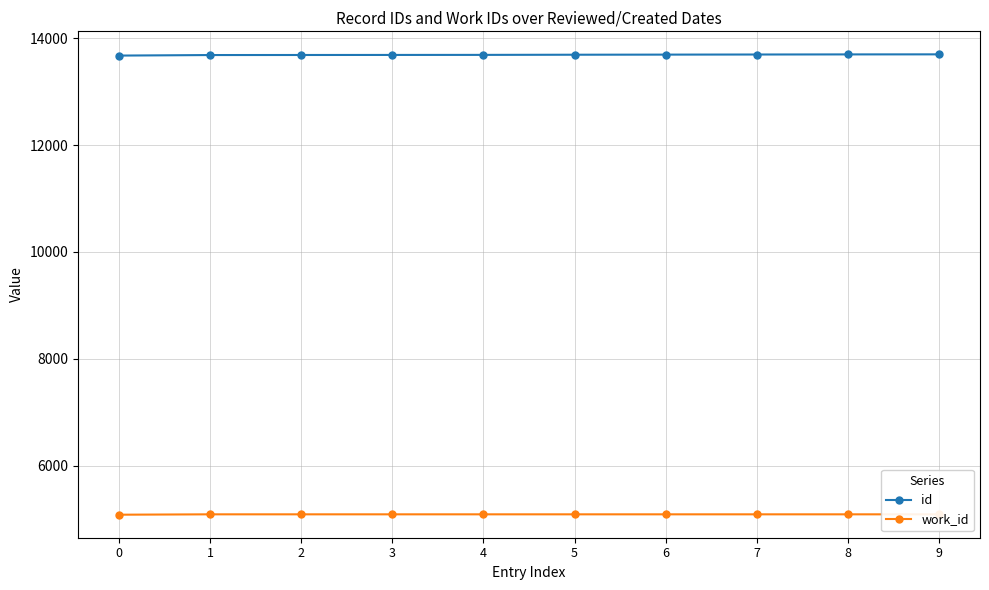

Which has a higher value, 6 or 9?

9